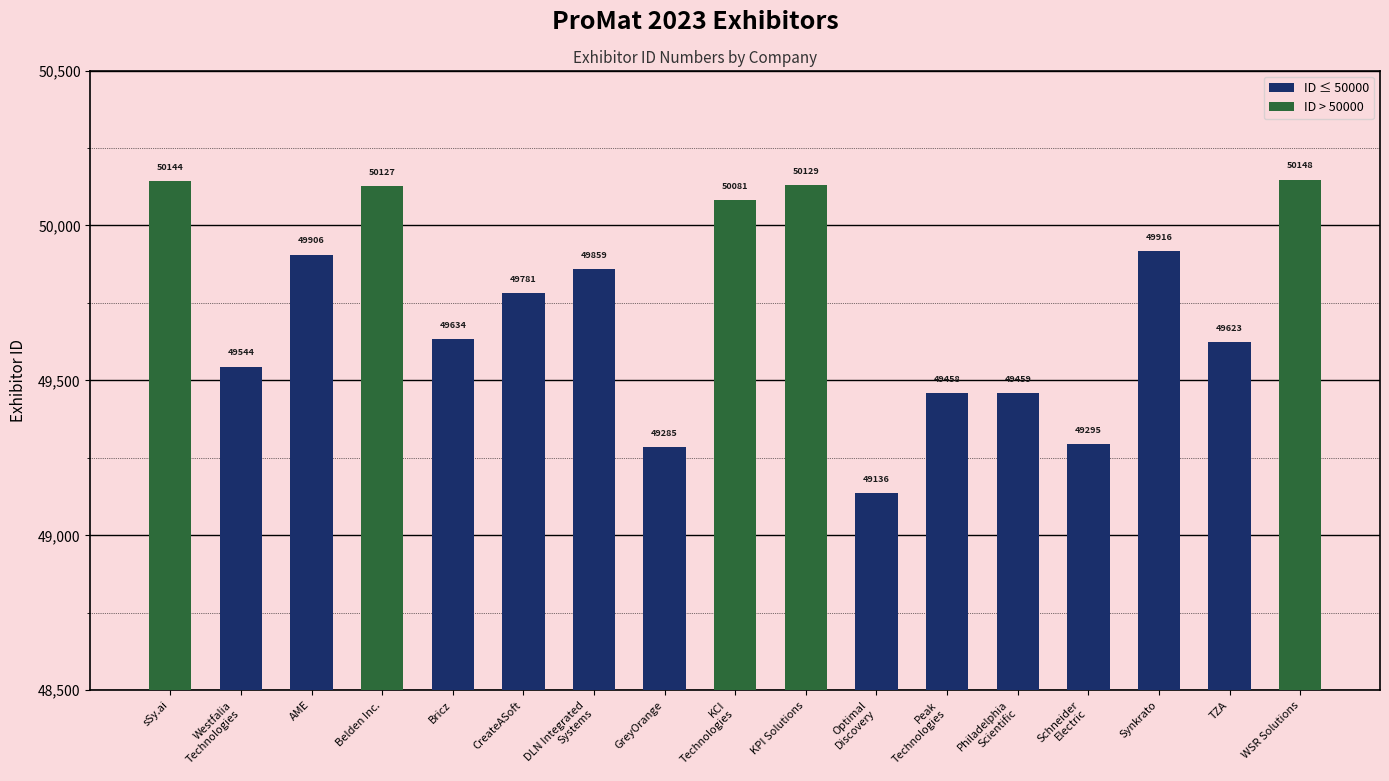

What is the label of the 5th bar from the right?

Philadelphia
Scientific